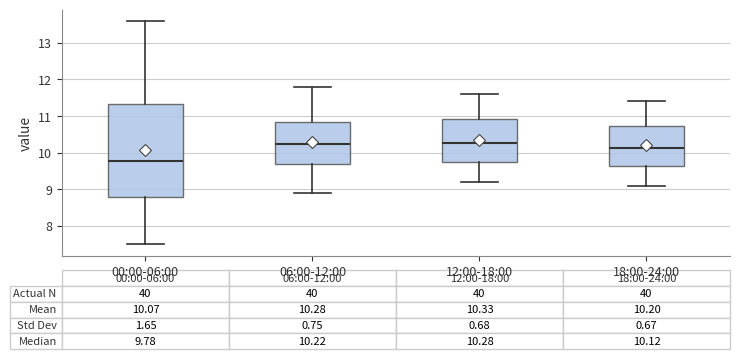

Which box's median line is the lowest?

00:00-06:00